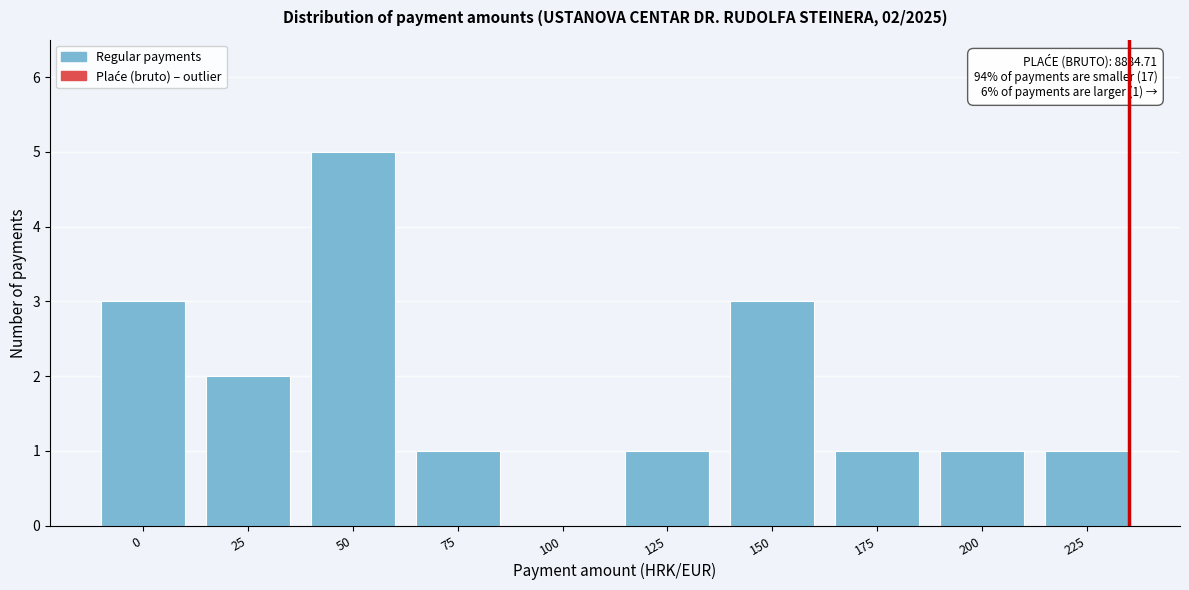

Reading right to left, list all the values displayed in this chart.

225=1	200=1	175=1	150=3	125=1	100=0	75=1	50=5	25=2	0=3